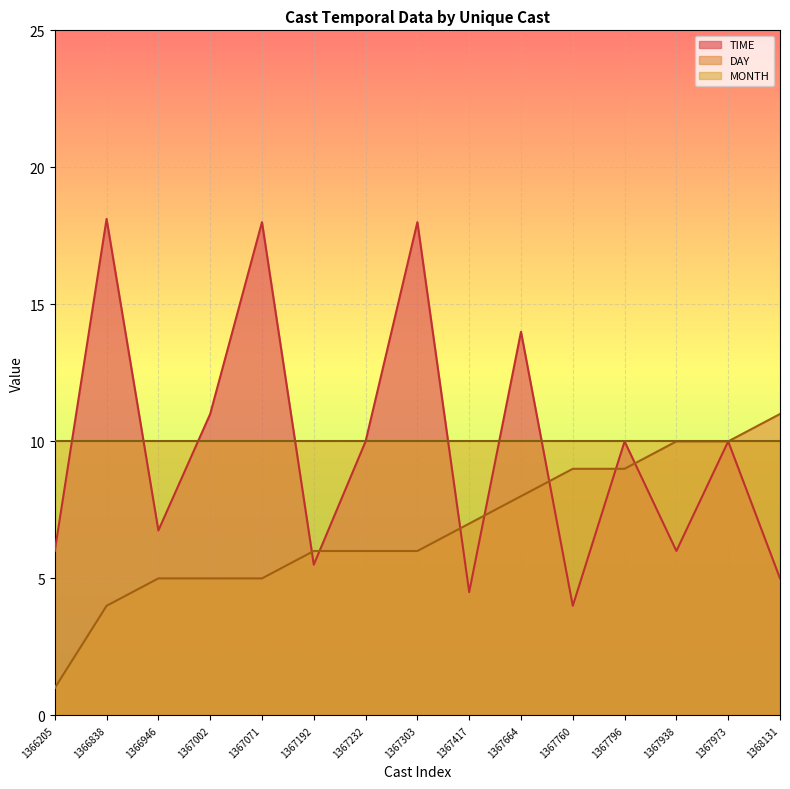

Where do TIME and DAY first cross each other?

1367071 and 1367192